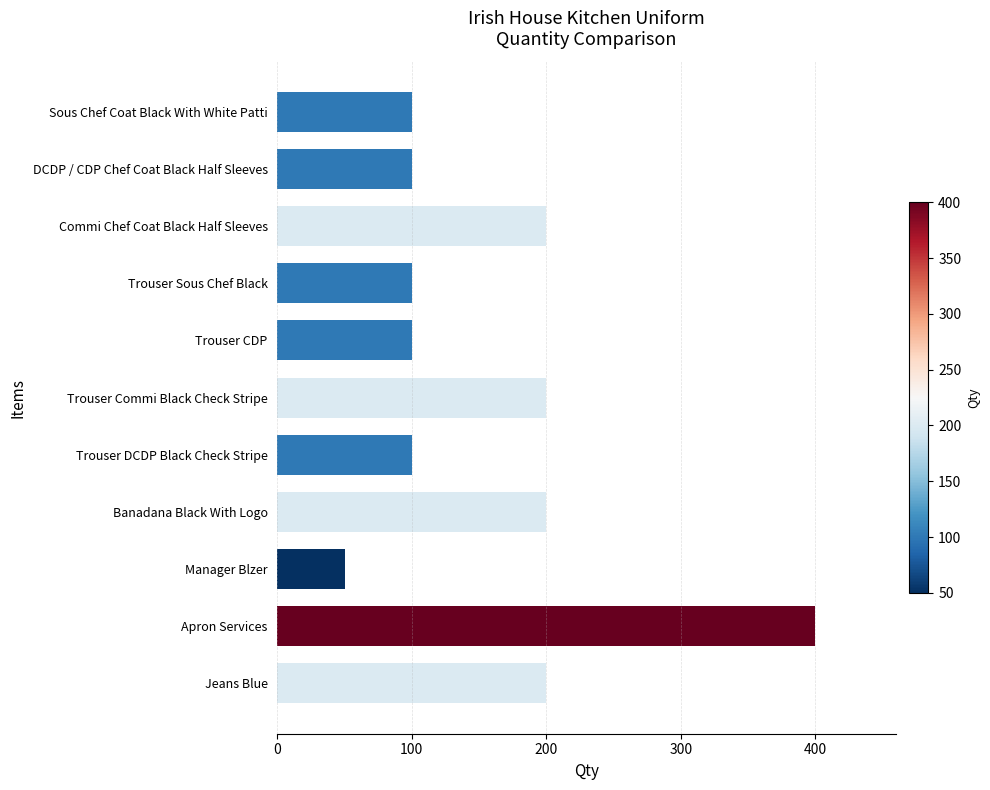

Between Trouser Sous Chef Black and Apron Services, which is larger?

Apron Services